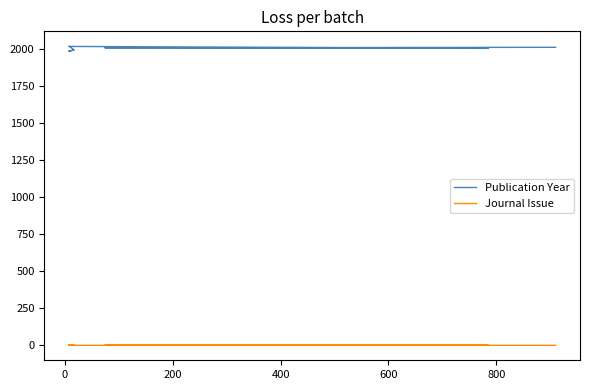

True or false: Journal Issue and Publication Year cross at least once.

False